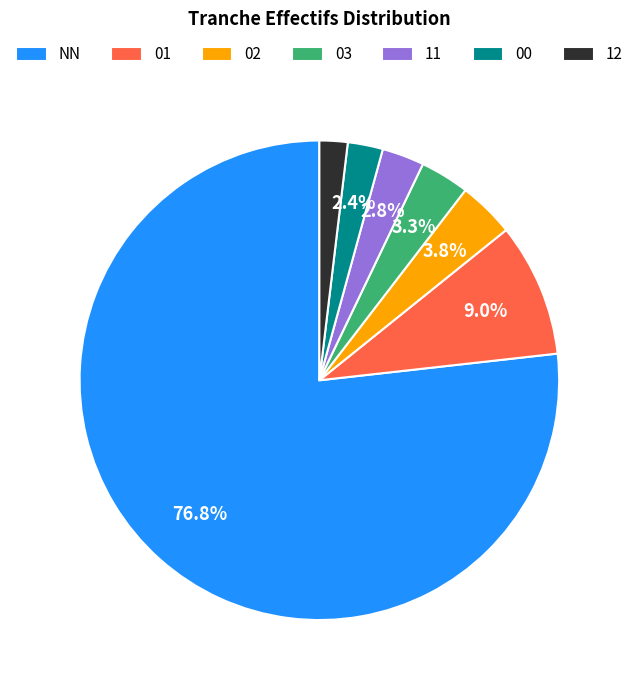

Is there a majority slice in this chart?

Yes